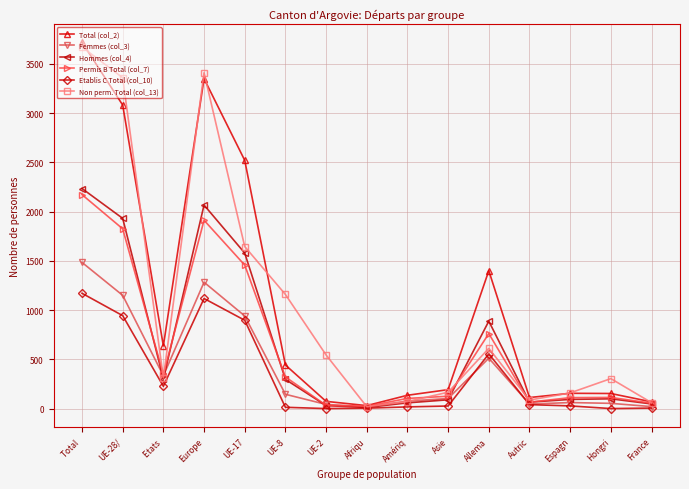

What is the average value of the Etablis C Total (col_10) series?

337